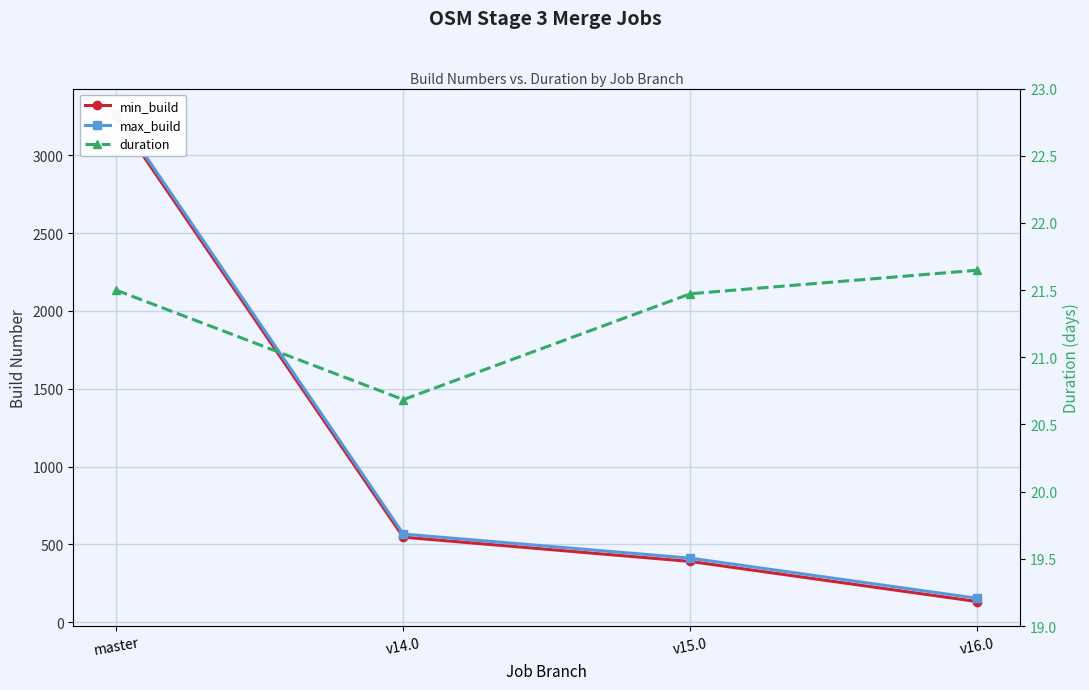

Rank the series at v15.0 from lowest to highest value.

duration, min_build, max_build